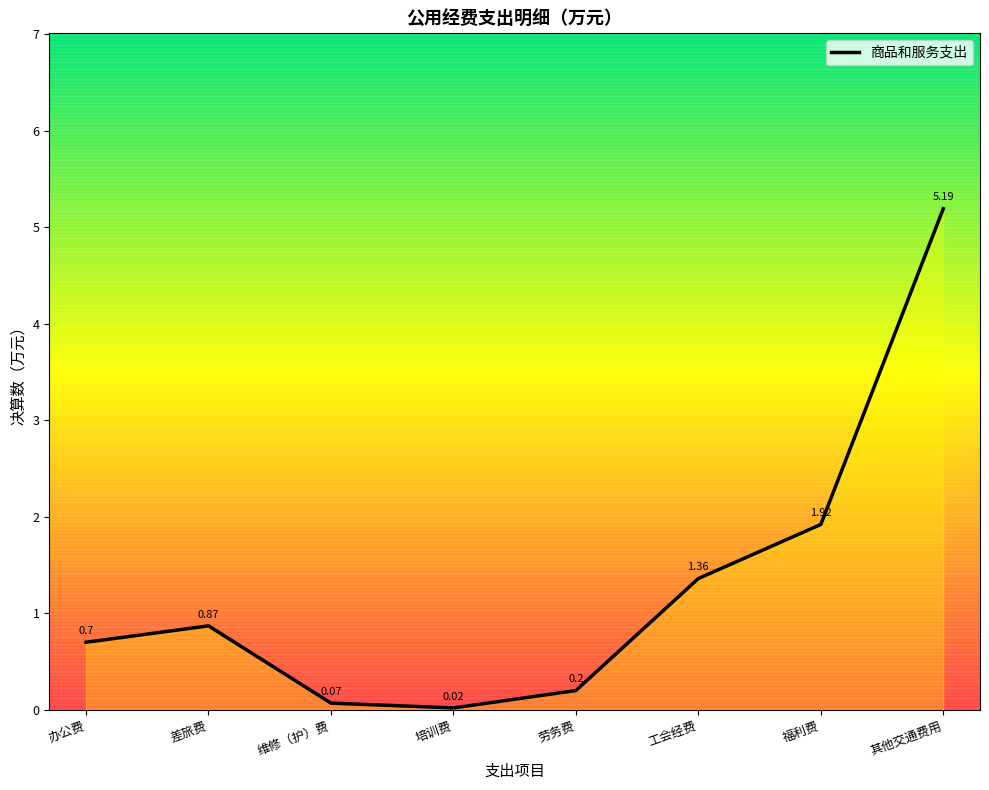

How many interior local valleys (lower than both neighbors) does the data have?

1